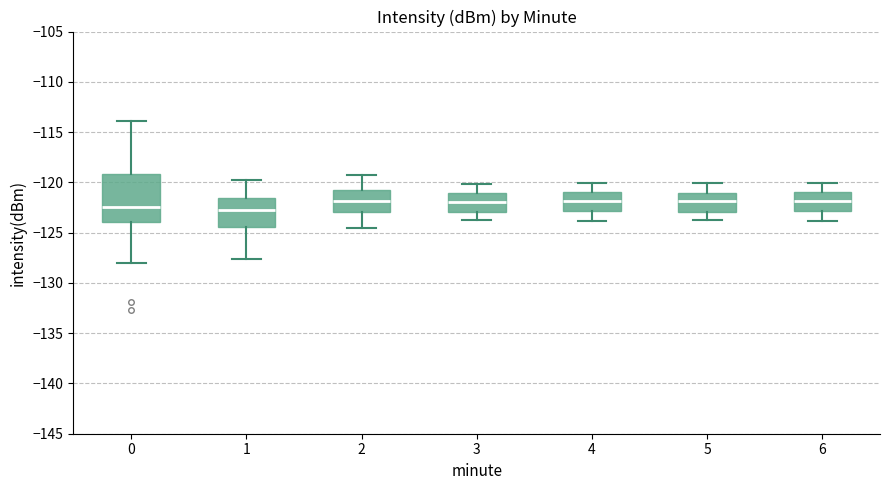

Reading left to right, transcribe this box plot: for each box, give where its median line is, the range the box spans, and where its two whiskers end, as read against the y-axis. The values are not printed on the chart, so give them approximately, as read against the axis.

0: median -122.5, box -124.0 to -119.0, whiskers -128.0 to -114.0
1: median -122.5, box -124.5 to -121.5, whiskers -127.5 to -120.0
2: median -122.0, box -123.0 to -120.5, whiskers -124.5 to -119.5
3: median -122.0, box -123.0 to -121.0, whiskers -123.5 to -120.0
4: median -122.0, box -123.0 to -121.0, whiskers -124.0 to -120.0
5: median -122.0, box -123.0 to -121.0, whiskers -123.5 to -120.0
6: median -122.0, box -123.0 to -121.0, whiskers -124.0 to -120.0